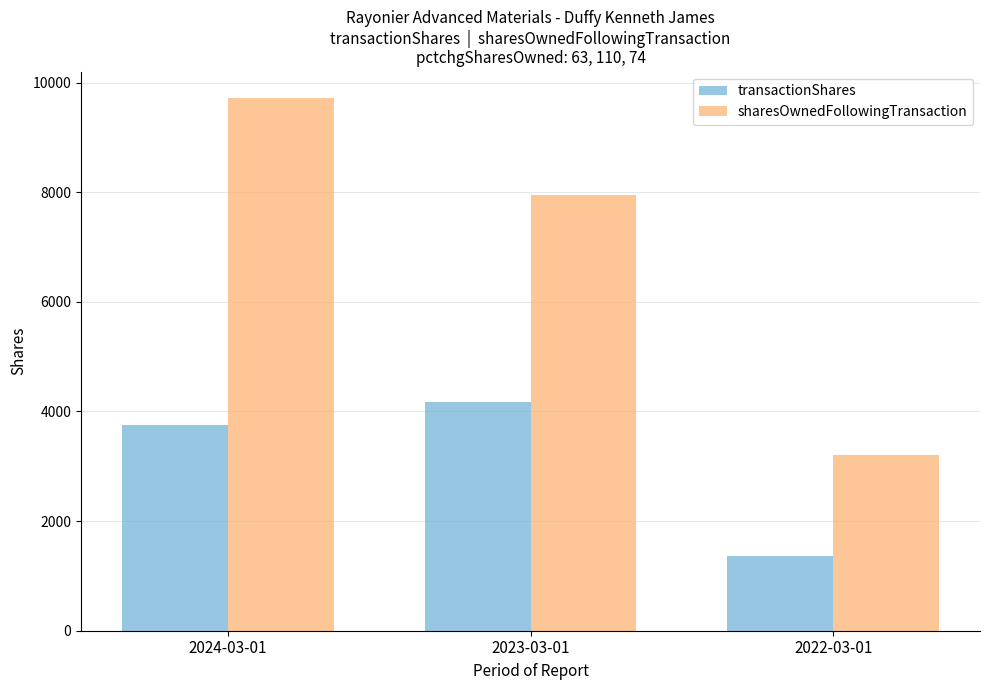

At which label is transactionShares closest to 2766?

2024-03-01